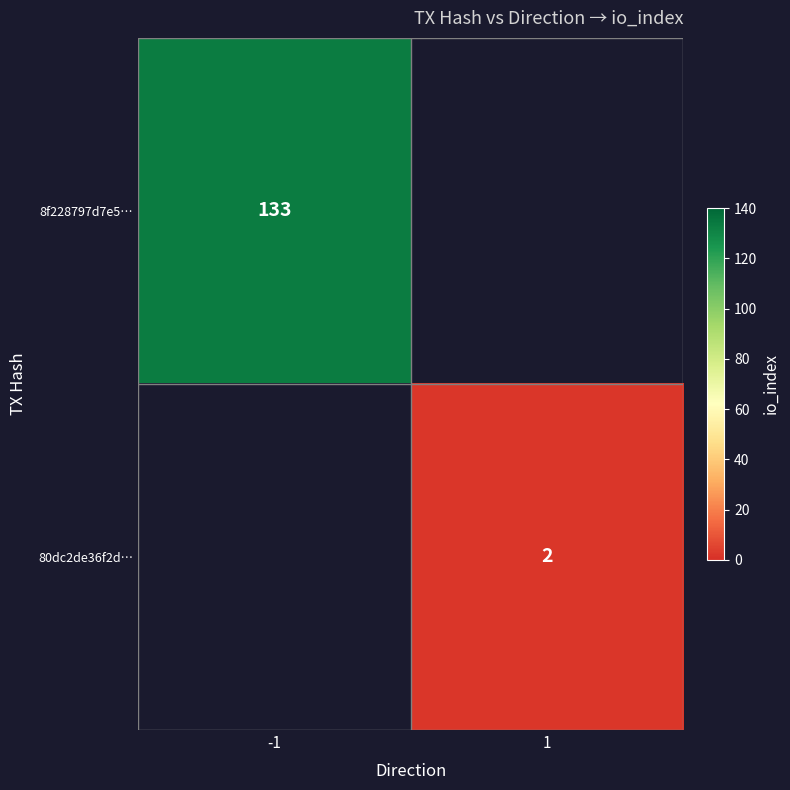

True or false: 8f228797d7e5… has a value of 225 at -1.

False